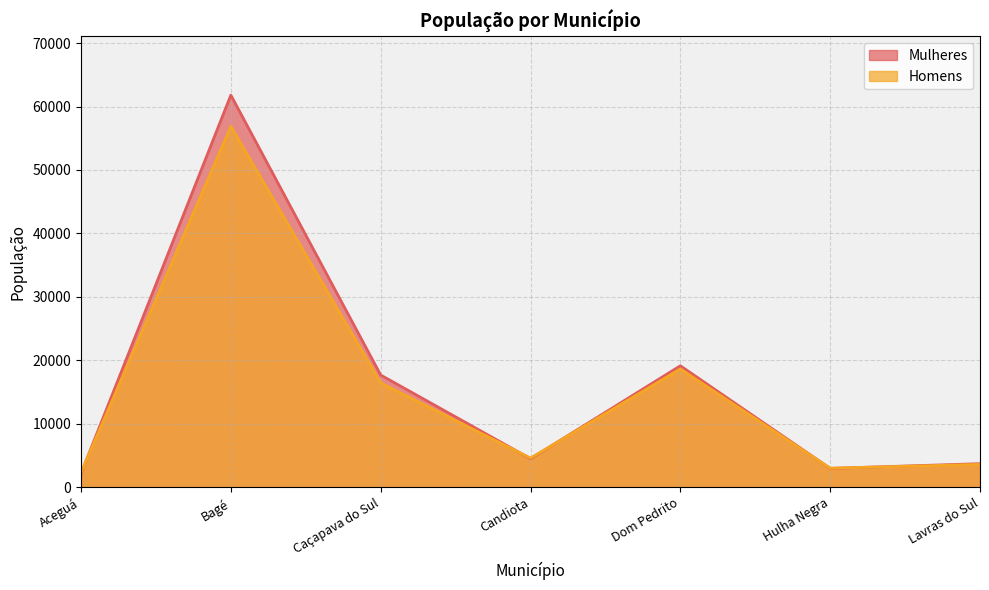

Rank the series by their maximum value, from highest to lowest.

Mulheres, Homens